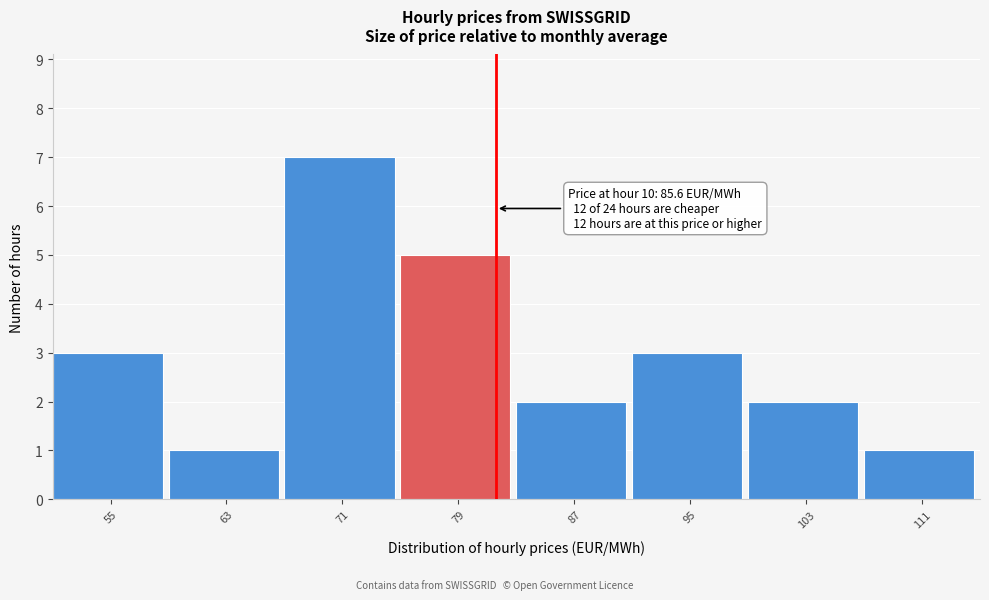

Reading left to right, extract all data points from this chart.

55=3	63=1	71=7	79=5	87=2	95=3	103=2	111=1